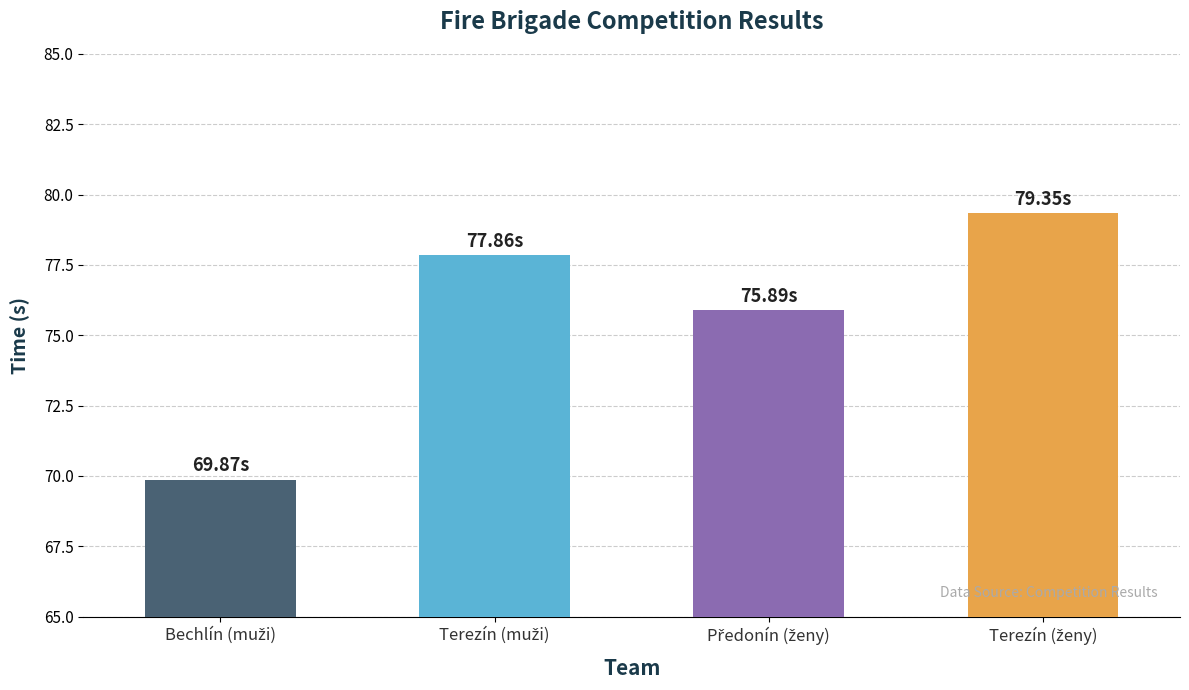

What is the sum of all values?

303.0